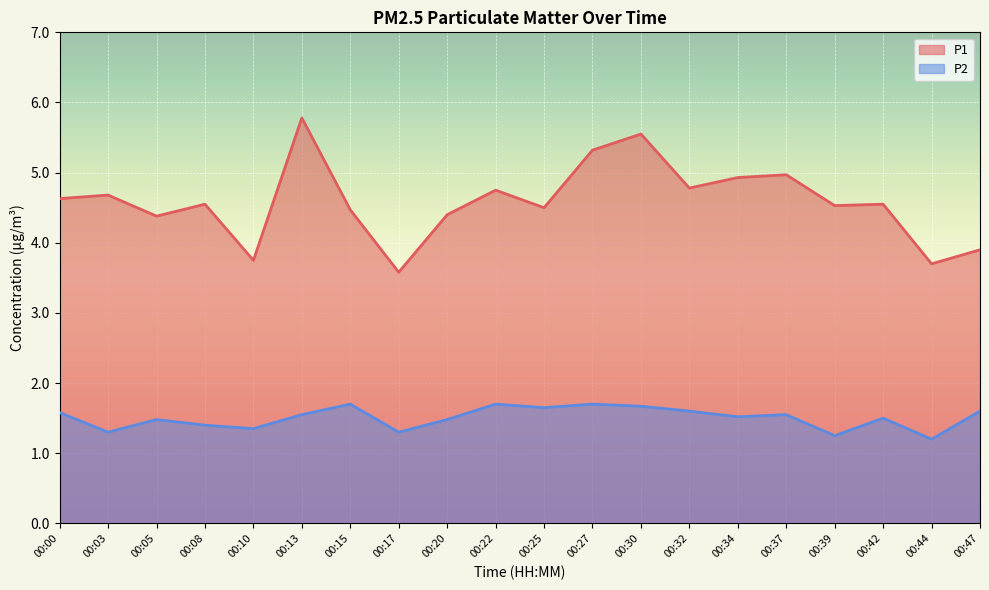

List the labels in order of P1 value, largest first.

00:13, 00:30, 00:27, 00:37, 00:34, 00:32, 00:22, 00:03, 00:00, 00:08, 00:42, 00:39, 00:25, 00:15, 00:20, 00:05, 00:47, 00:10, 00:44, 00:17